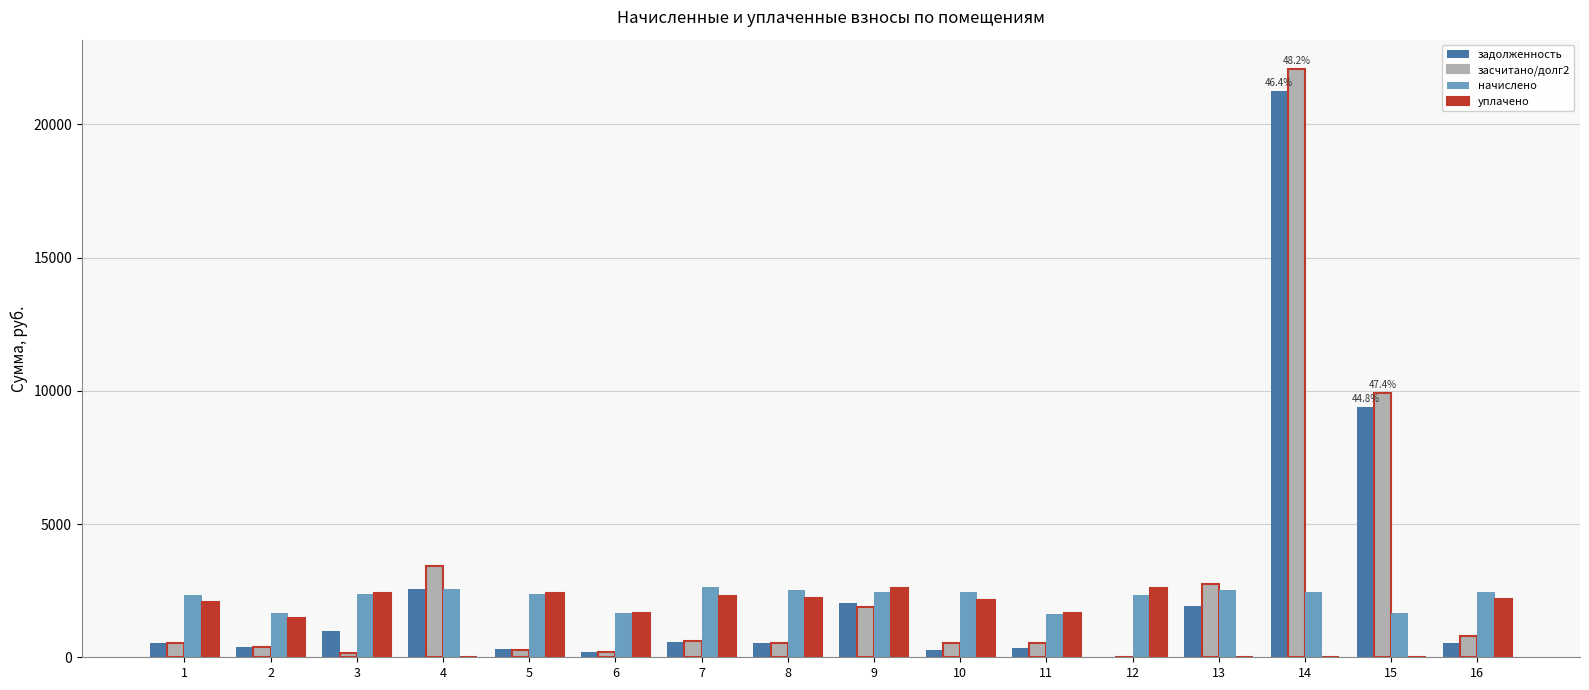

True or false: начислено has a value of 2457.0 at 16.

True